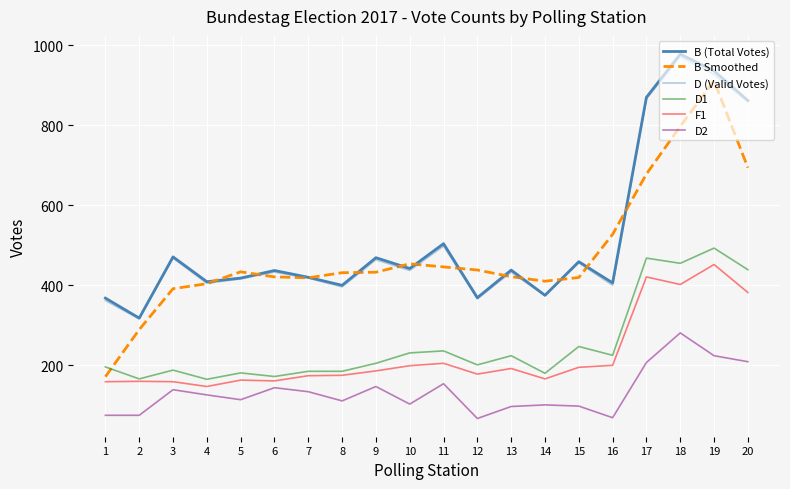

Where is D (Valid Votes) nearest to the value 644?

11